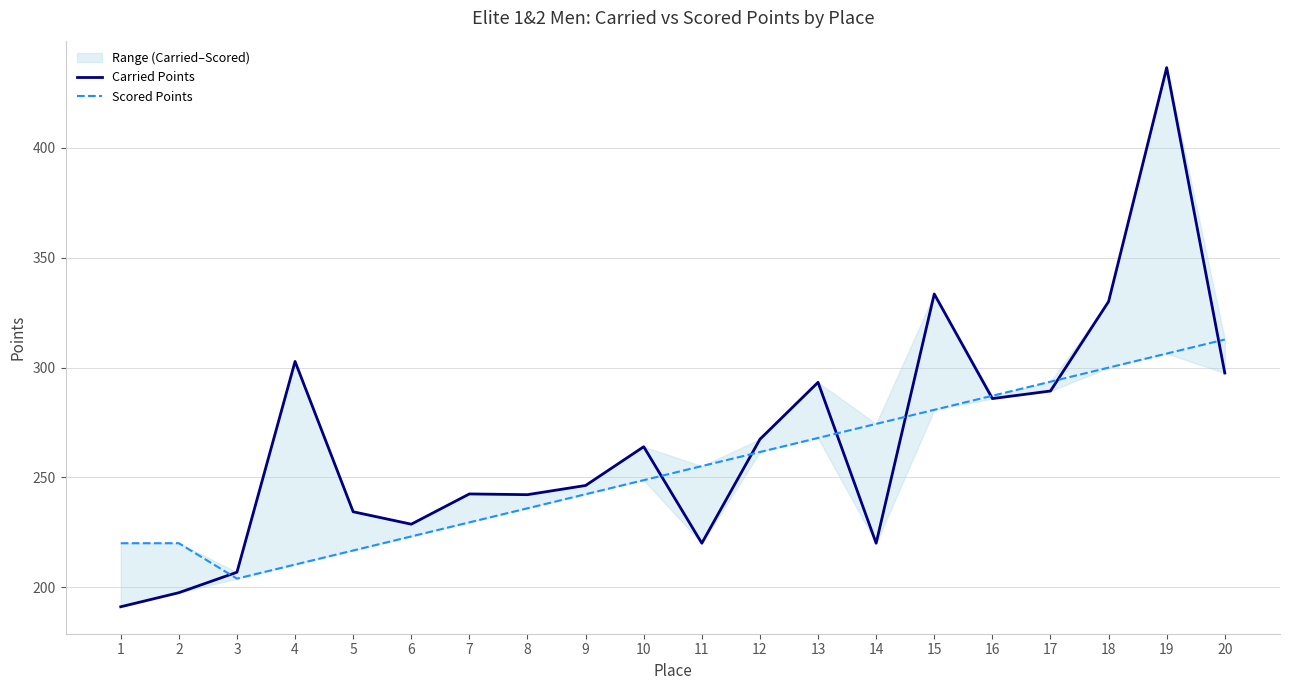

Which series ends up on top after the final intersection of Carried Points and Scored Points?

Scored Points